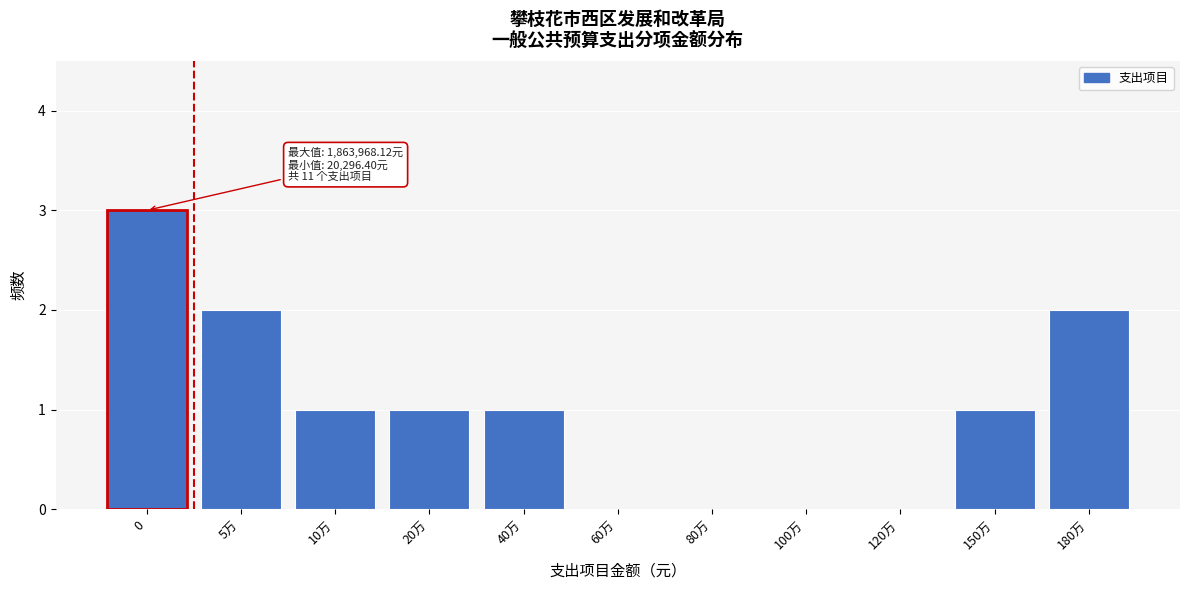

Reading left to right, list all the values displayed in this chart.

0=3	5万=2	10万=1	20万=1	40万=1	60万=0	80万=0	100万=0	120万=0	150万=1	180万=2